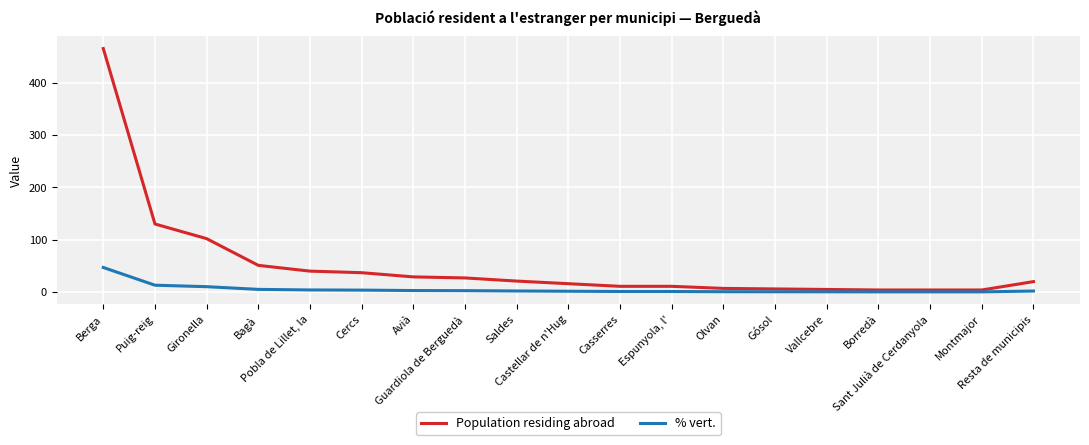

The Population residing abroad series shows 11.0 at Espunyola, l'. True or false?

True